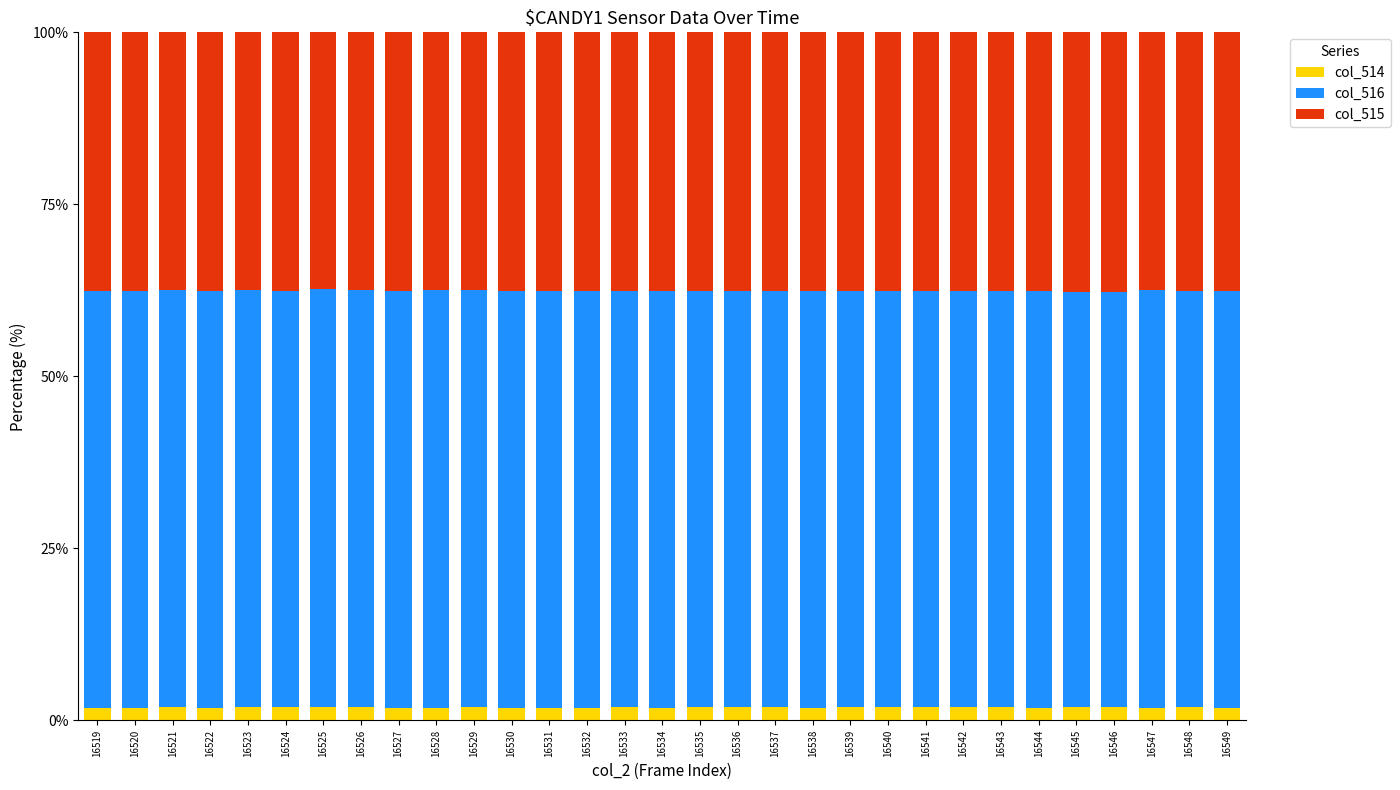

What is the maximum value for col_514?

2.0